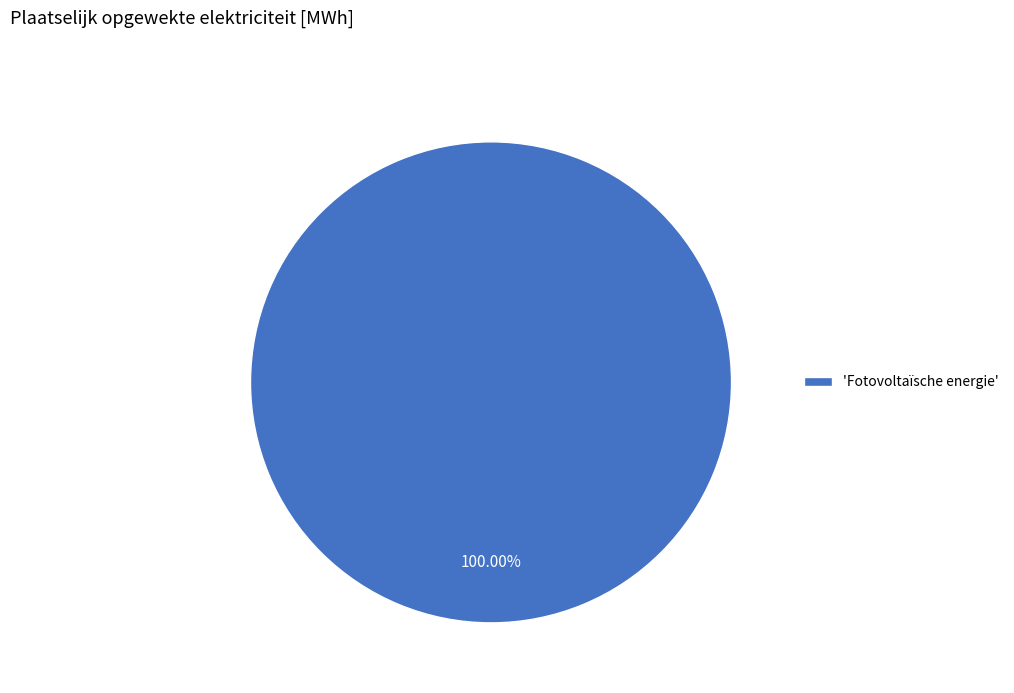

Rank the categories by value from lowest to highest.

'Fotovoltaïsche energie'